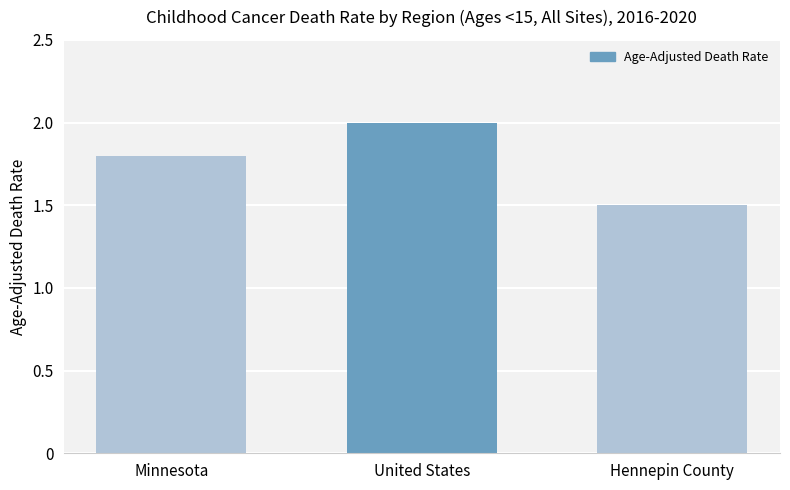

Approximately how many times larger is the value at Hennepin County compared to Minnesota?

0.8